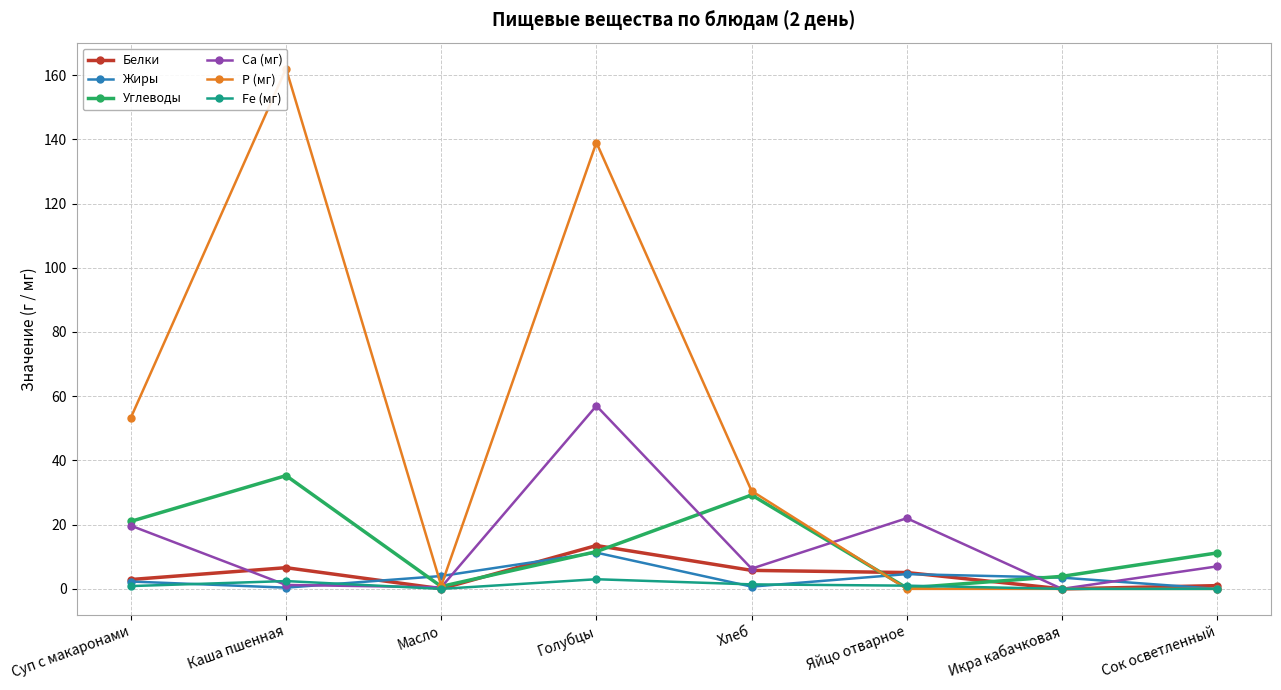

What is the sum of the Са (мг) values at Яйцо отварное and Каша пшенная?

23.2